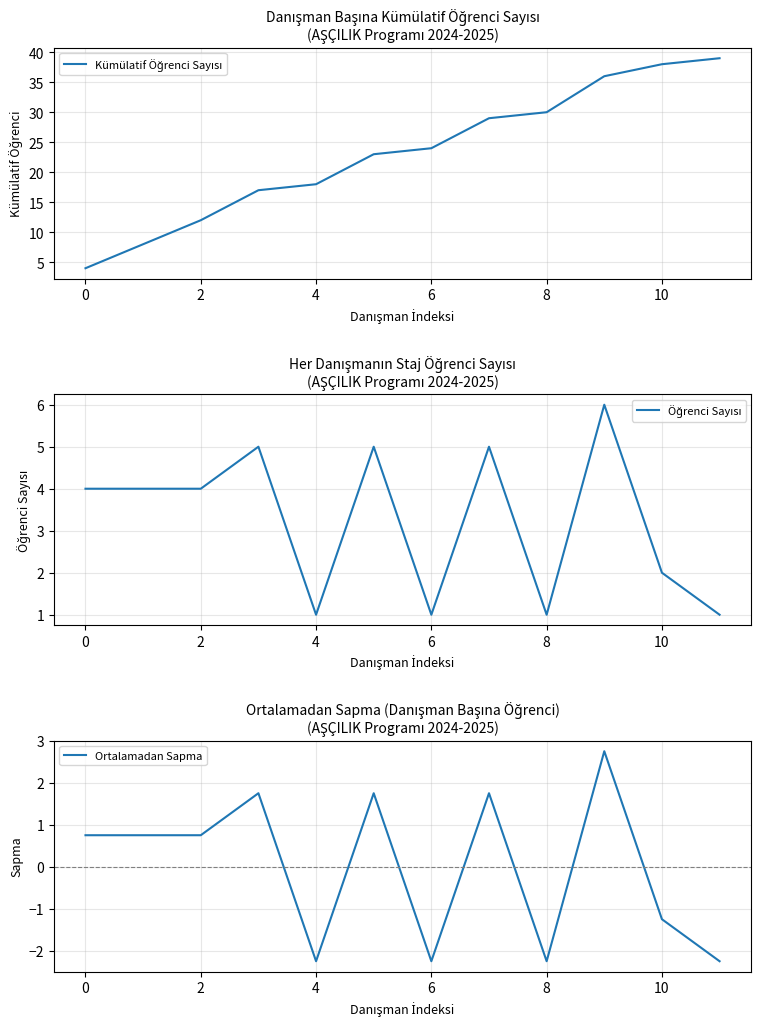

What is the maximum value for Ortalamadan Sapma?

2.8